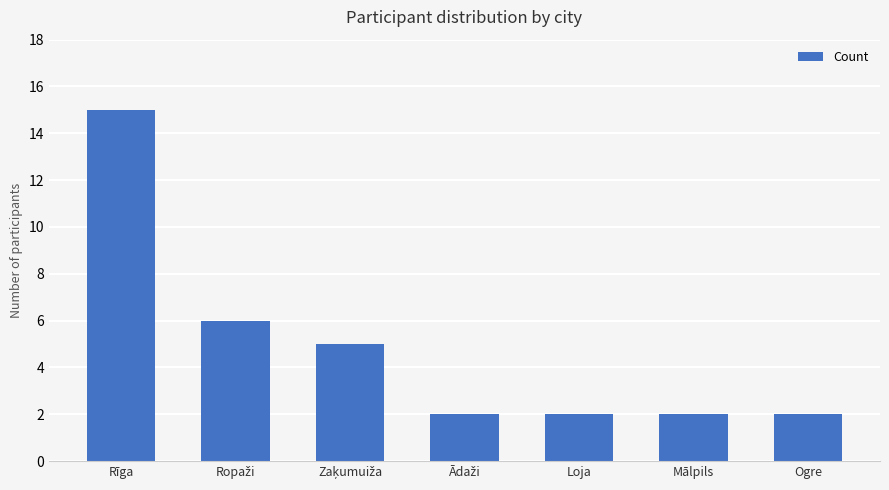

What is the average value?

5